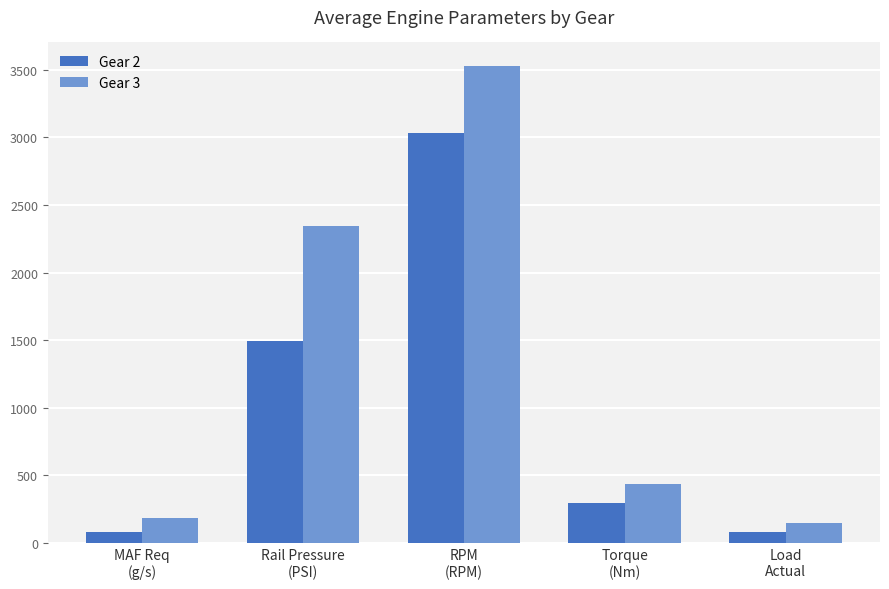

Rank the series by their maximum value, from lowest to highest.

Gear 2, Gear 3